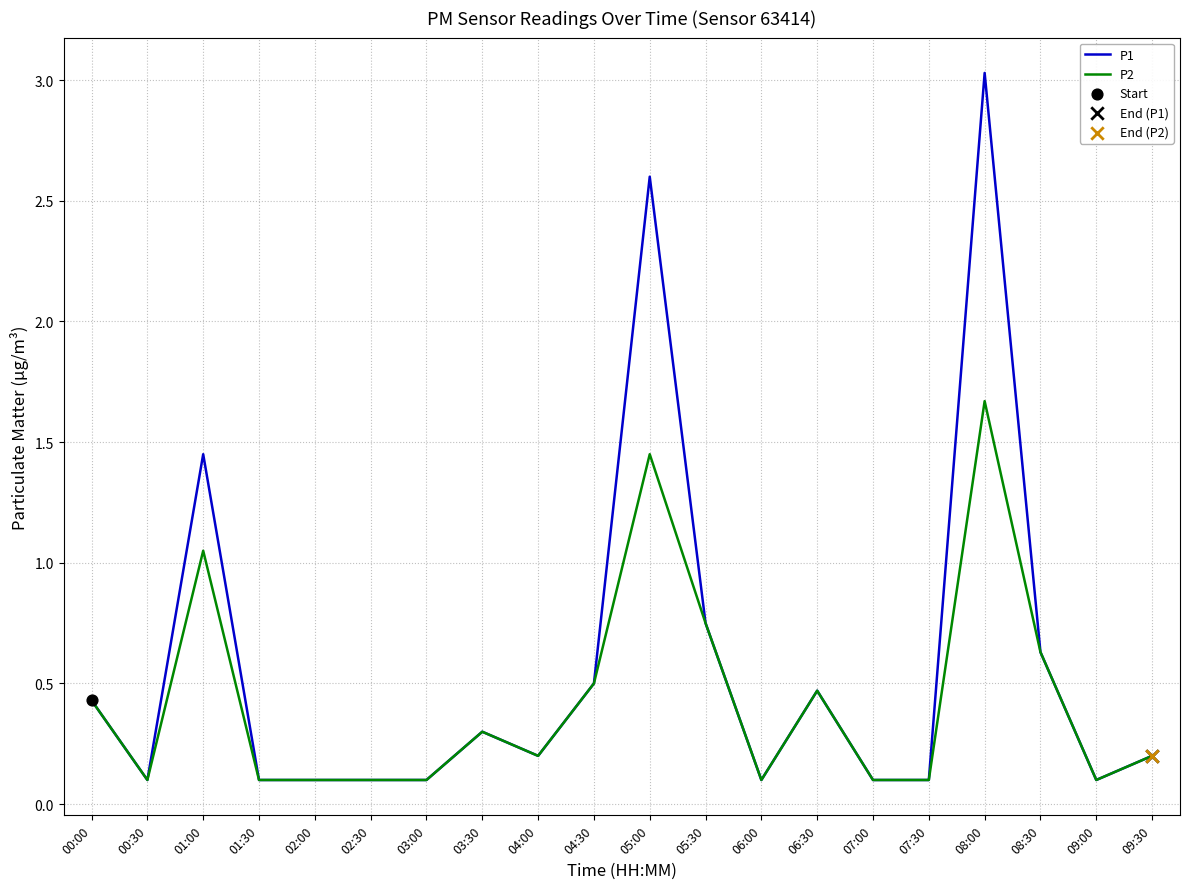

At how many categories does at least one series exceed 3?

1